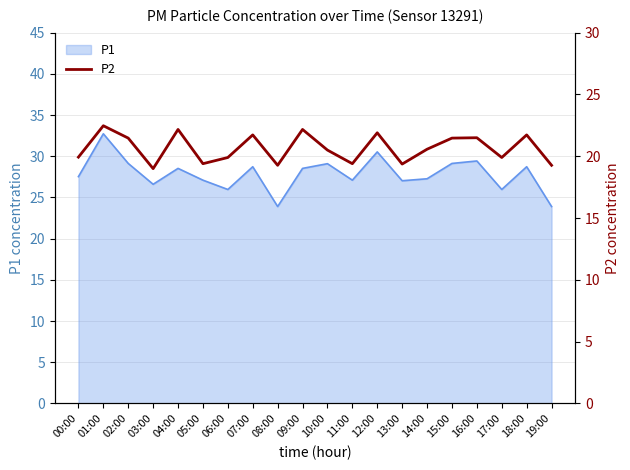

At which category does the data reach its first local valley?

03:00